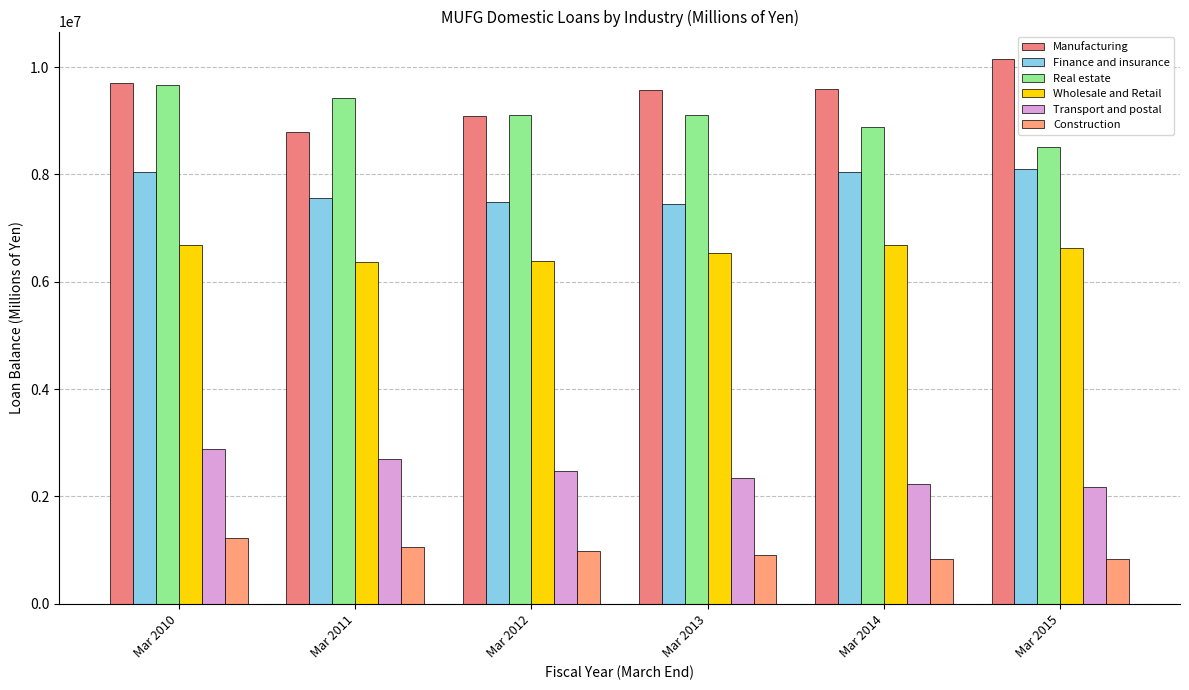

What value does the Finance and insurance series have at Mar 2012, to the nearest 10?

7496520